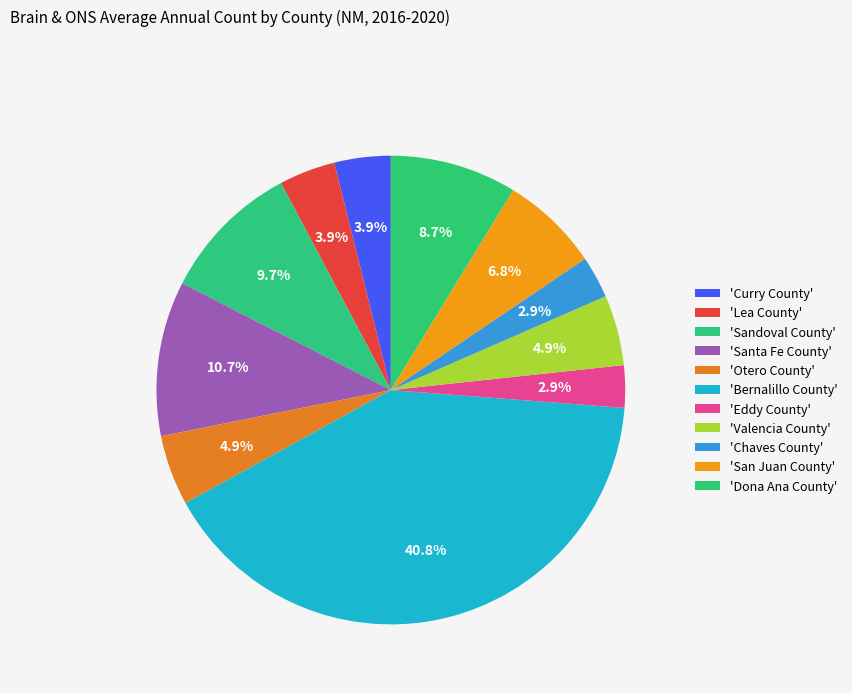

Rank the categories by value from highest to lowest.

Bernalillo County, Santa Fe County, Sandoval County, Dona Ana County, San Juan County, Otero County, Valencia County, Curry County, Lea County, Eddy County, Chaves County